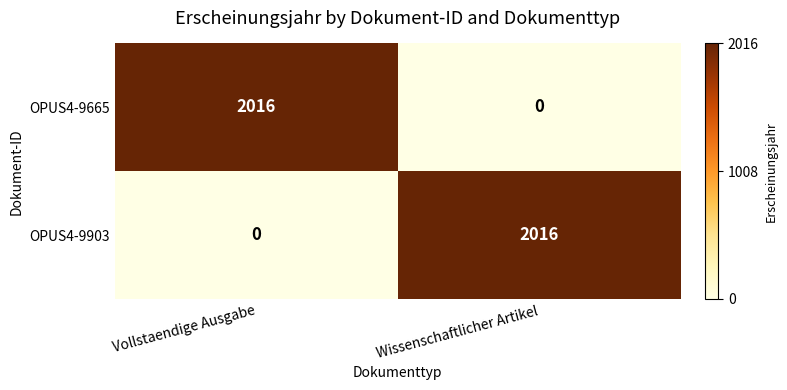

Reading left to right, list all the values displayed in this chart.

OPUS4-9665: Vollstaendige Ausgabe=2016	Wissenschaftlicher Artikel=0
OPUS4-9903: Vollstaendige Ausgabe=0	Wissenschaftlicher Artikel=2016